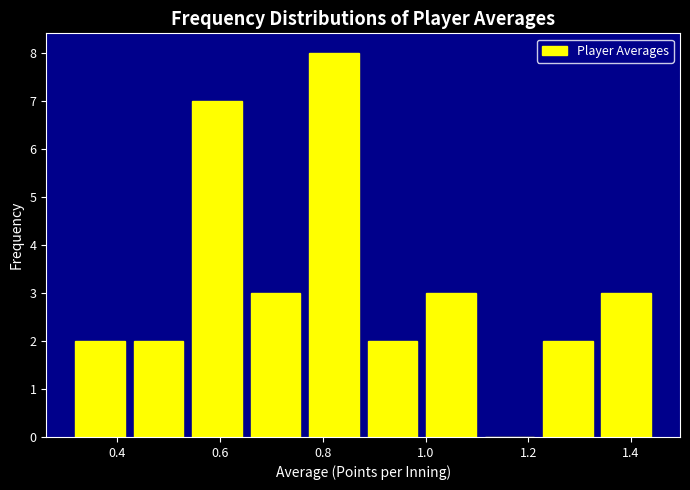

Reading left to right, transcribe this chart: for each bar, give the range it covers on the x-axis and its height. Neither the bar edges nor the heights are printed on the chart, so give them approximately, as read against the axes.

0.30 to 0.42: 2
0.42 to 0.54: 2
0.54 to 0.66: 7
0.66 to 0.76: 3
0.76 to 0.88: 8
0.88 to 1.00: 2
1.00 to 1.10: 3
1.10 to 1.22: 0
1.22 to 1.34: 2
1.34 to 1.44: 3